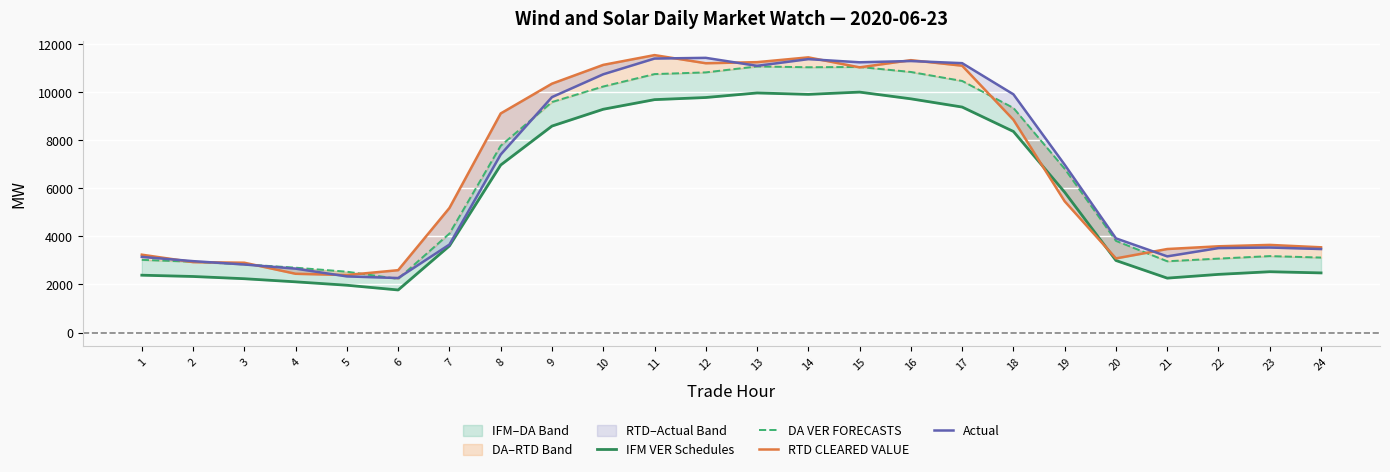

Is the value of DA VER FORECASTS at 15 greater than the value of Actual at 23?

Yes